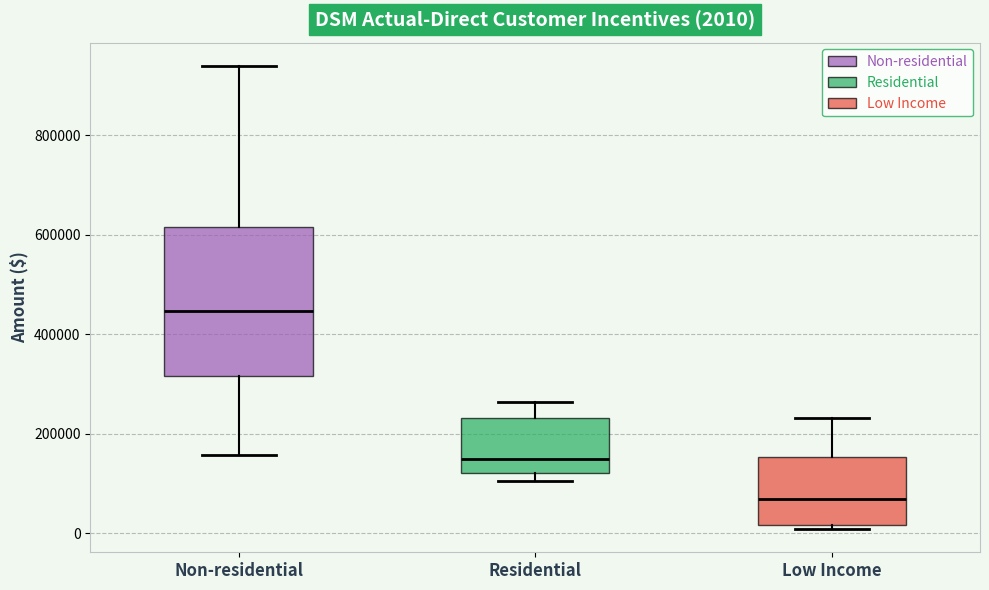

Which box is the tallest, from its lower edge to its upper edge?

Non-residential